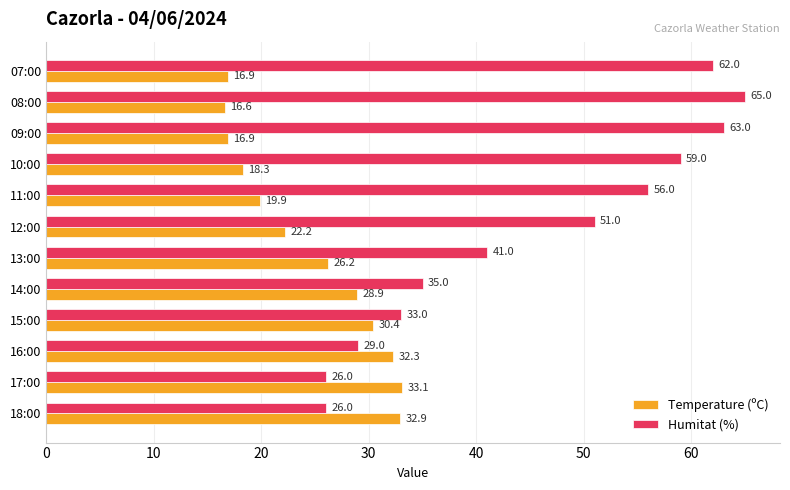

Is the value of Humitat (%) at 16:00 greater than the value of Temperature (ºC) at 08:00?

Yes